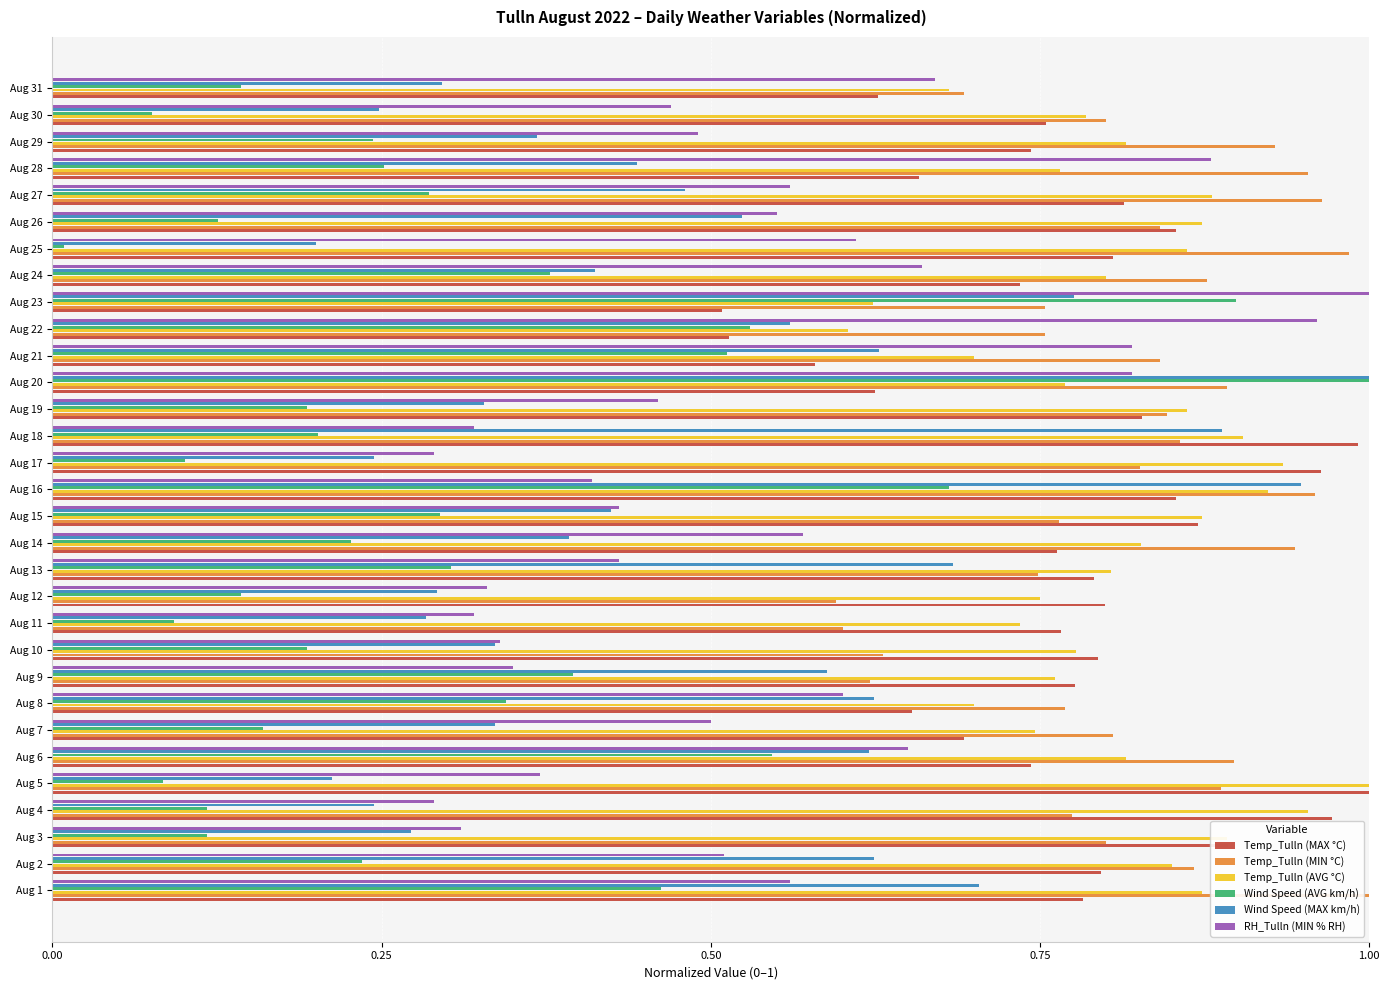

Which series changed the most between Aug 1 and Aug 22?

RH_Tulln (MIN % RH)